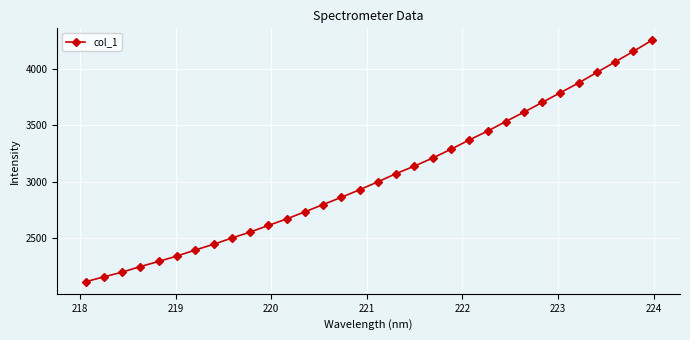

What is the smallest value displayed?

2114.9